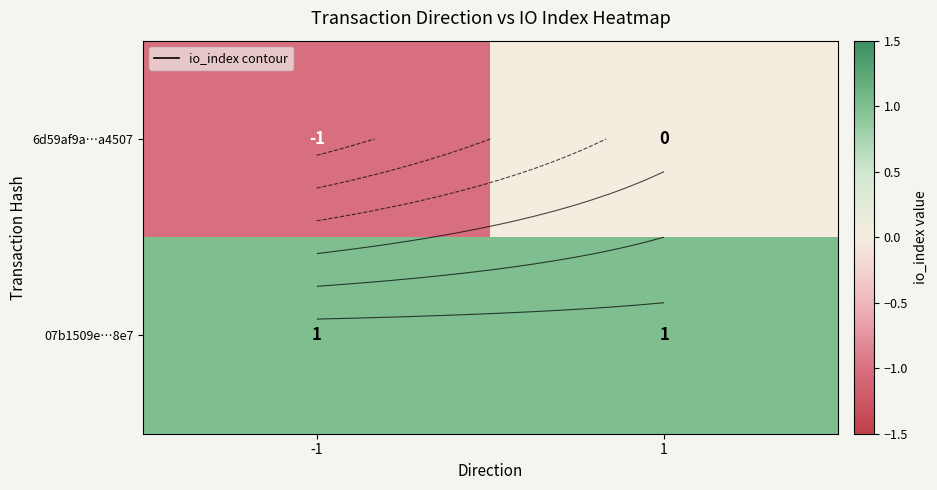

Which category has the lowest value in the 6d59af9a…a4507 series?

-1